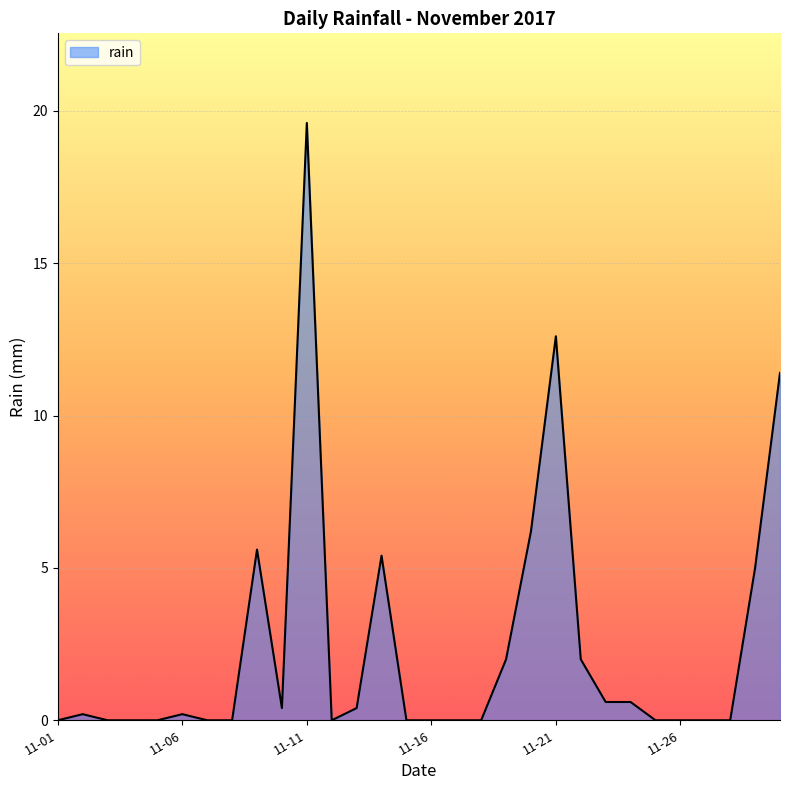

Does the chart display data point markers on the line(s)?

No